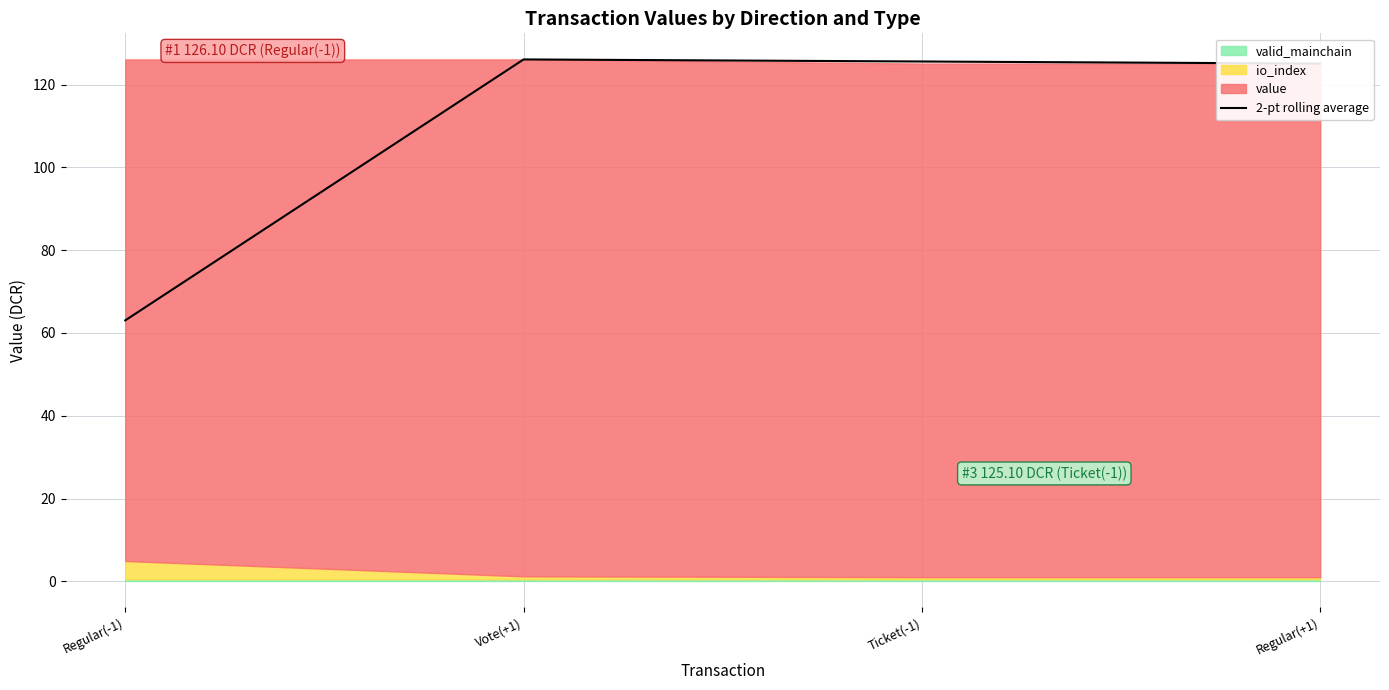

Reading right to left, transcribe all the data shown in this chart.

125.1	125.6	126.1	63.1